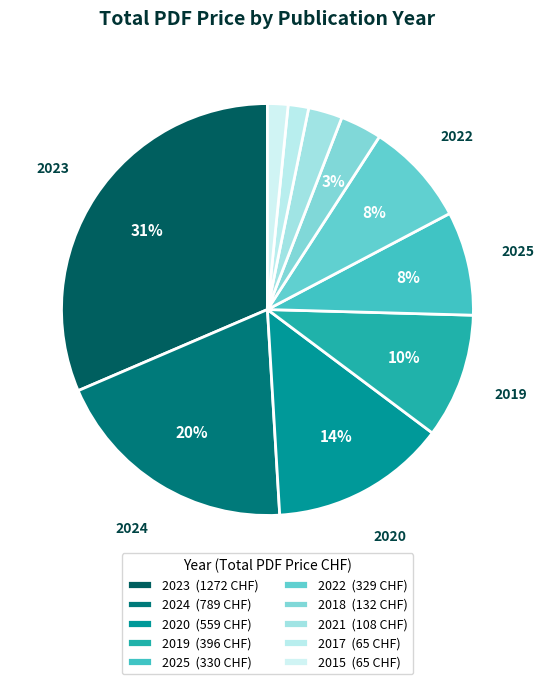

How many slices are in this pie chart?

10